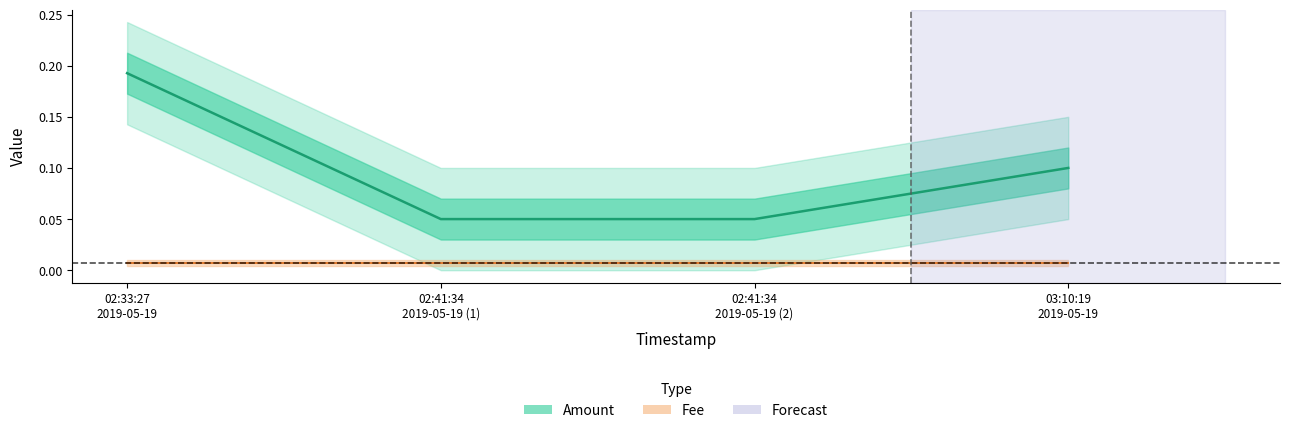

What is the sum of the Amount (mean) values at 02:41:34
2019-05-19 (2) and 02:41:34
2019-05-19 (1)?

0.1